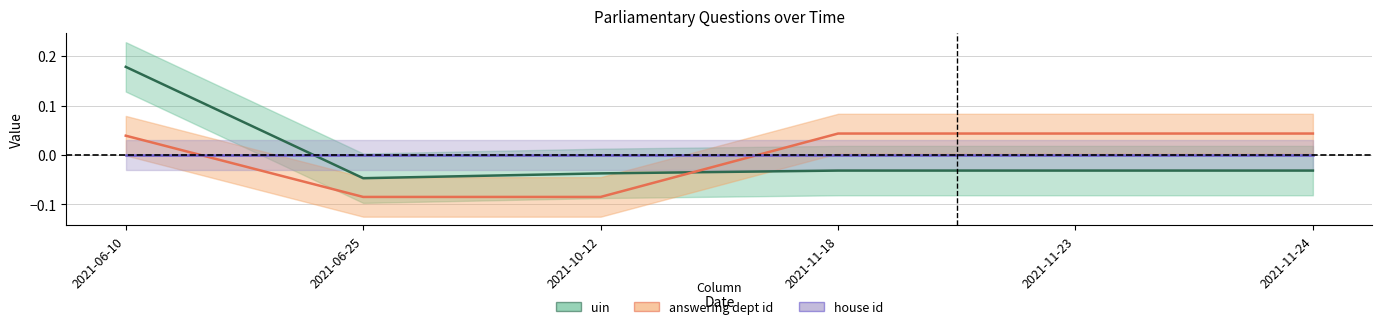

Does the chart have visible grid lines?

Yes